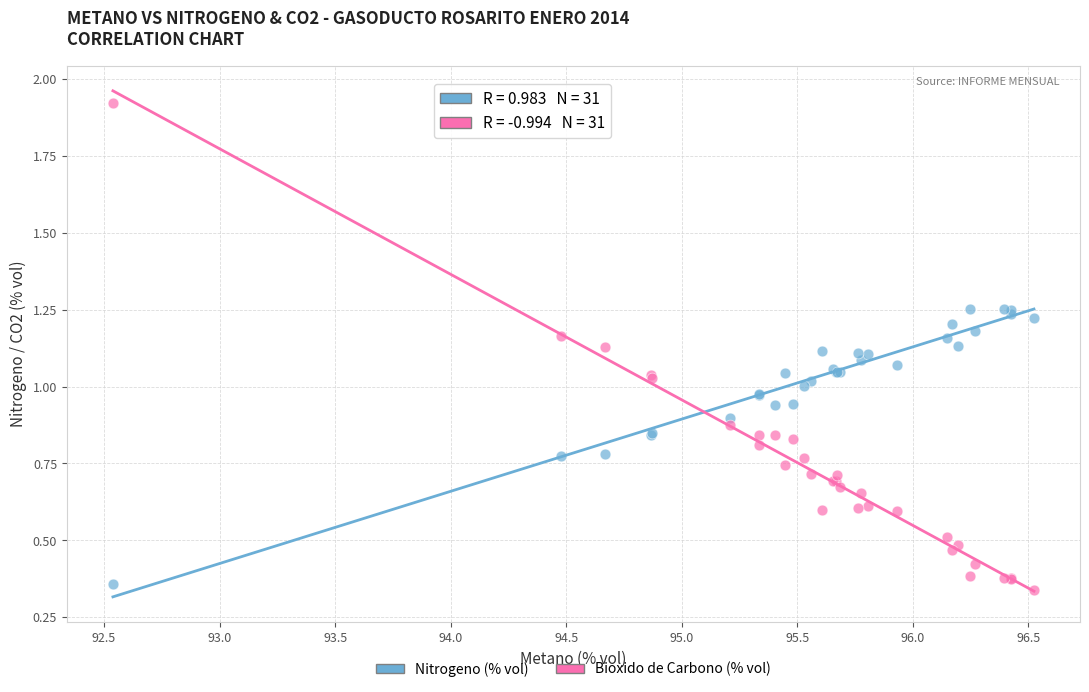

Which series contains the highest Y value?

Bioxido de Carbono (% vol)